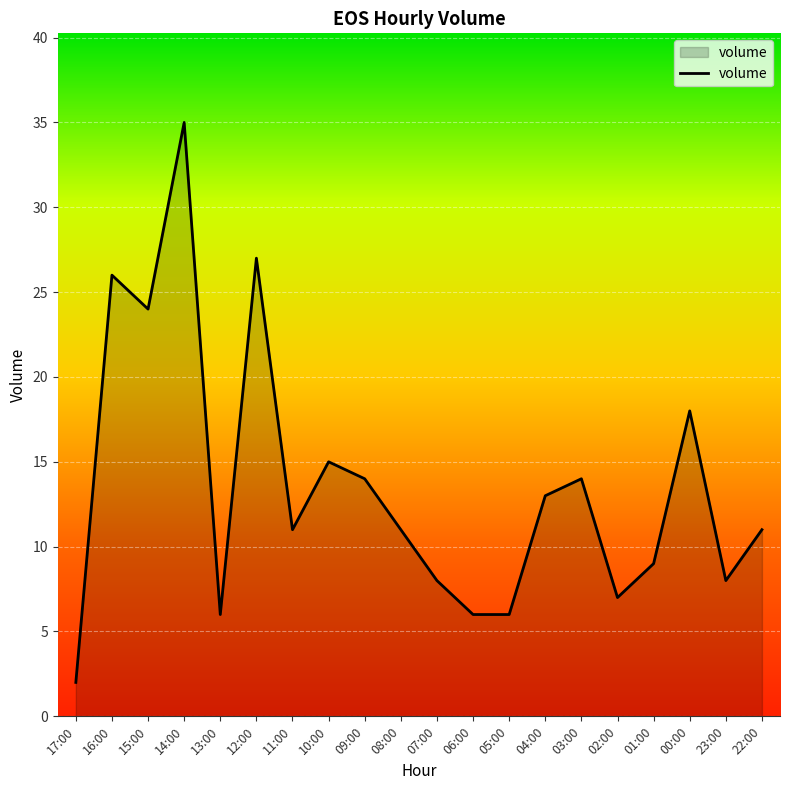

The chart shows a value of 19 at 22:00. True or false?

False